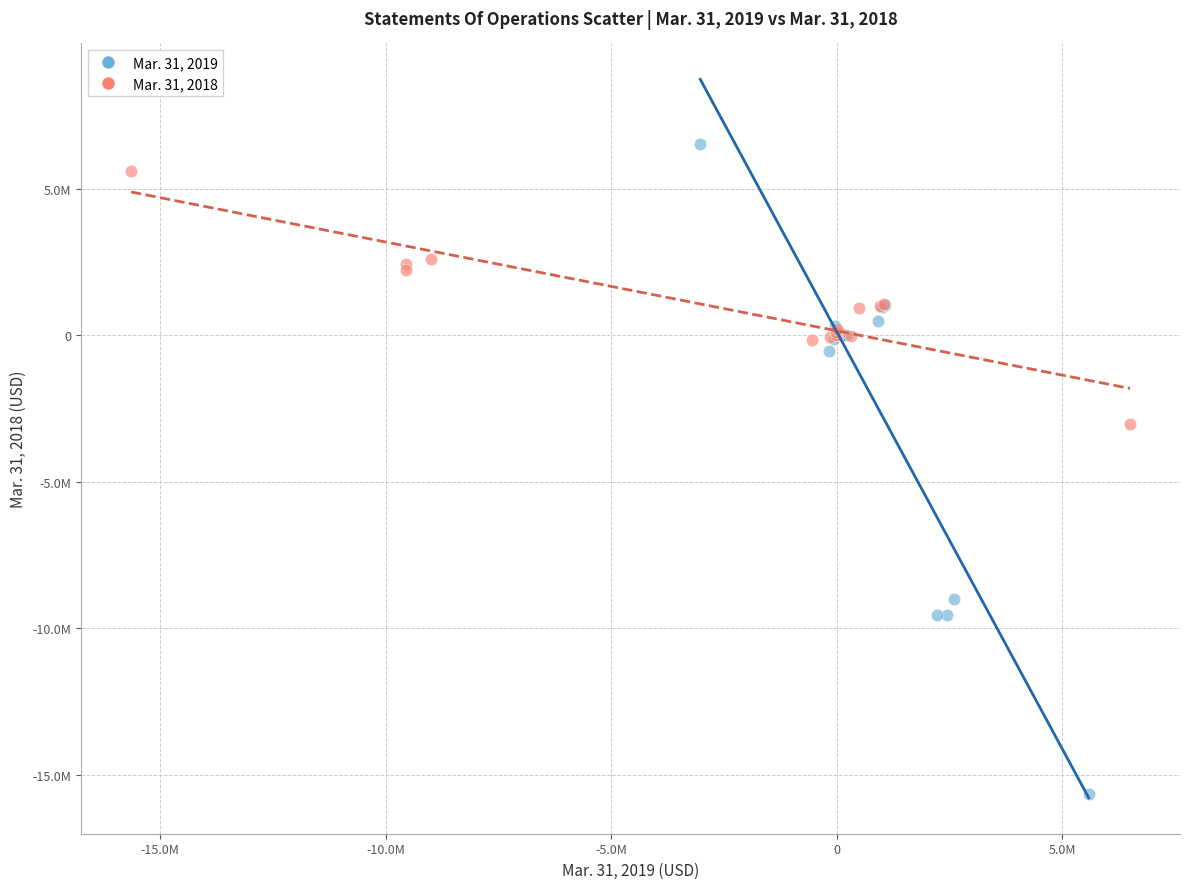

What are all the series names shown in the legend?

Mar. 31, 2019, Mar. 31, 2018